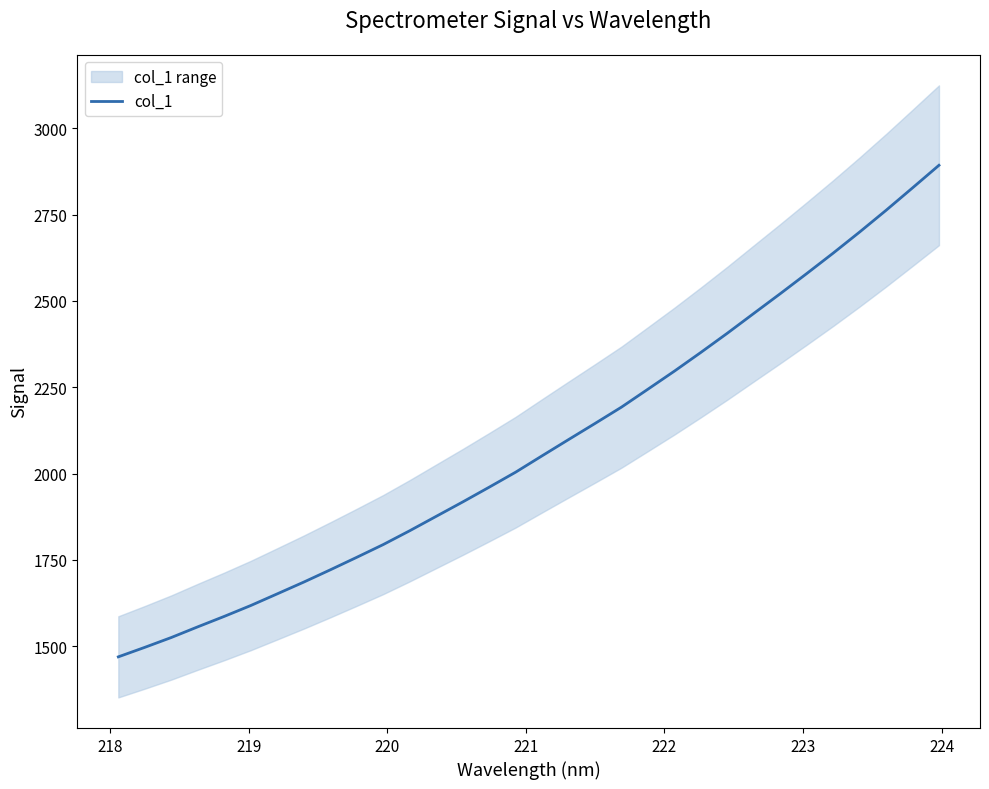

How many data points are less than 2051?

16